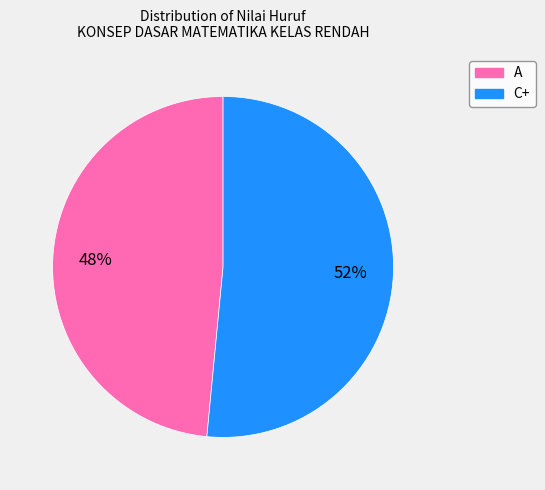

Between A and C+, which is larger?

C+